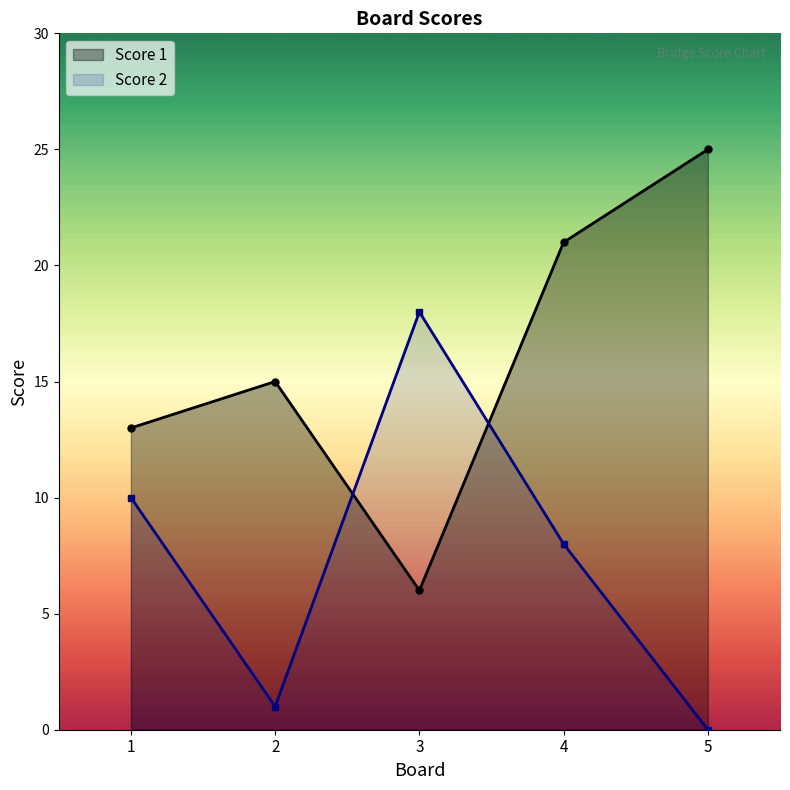

Reading left to right, what are all the values shown in this chart?

Score 1: 13	15	6	21	25
Score 2: 10	1	18	8	0